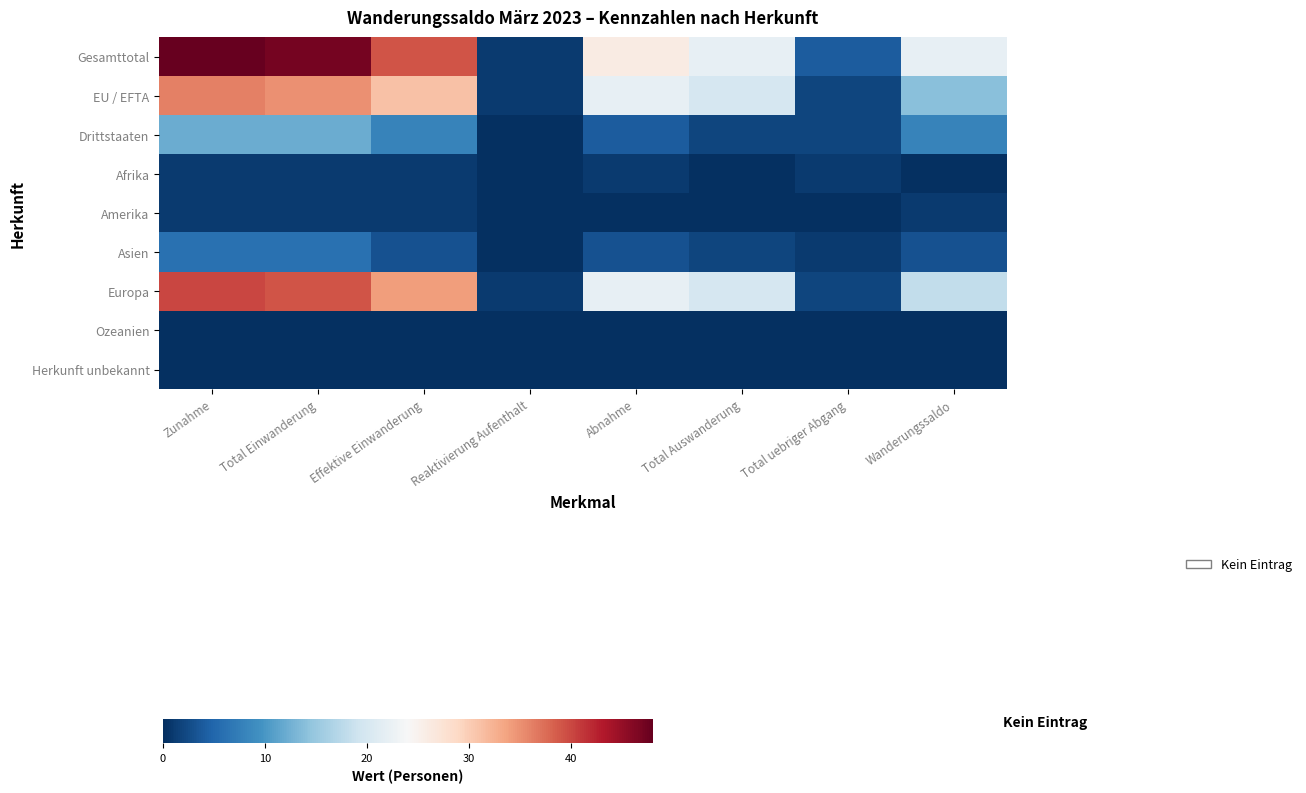

List the series in order of their peak value, lowest first.

Ozeanien, Herkunft unbekannt, Afrika, Amerika, Asien, Drittstaaten, EU / EFTA, Europa, Gesamttotal